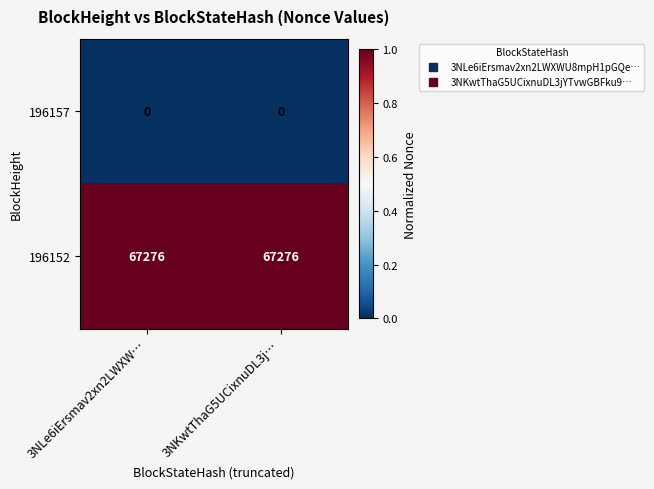

How many data points does each series have?

2